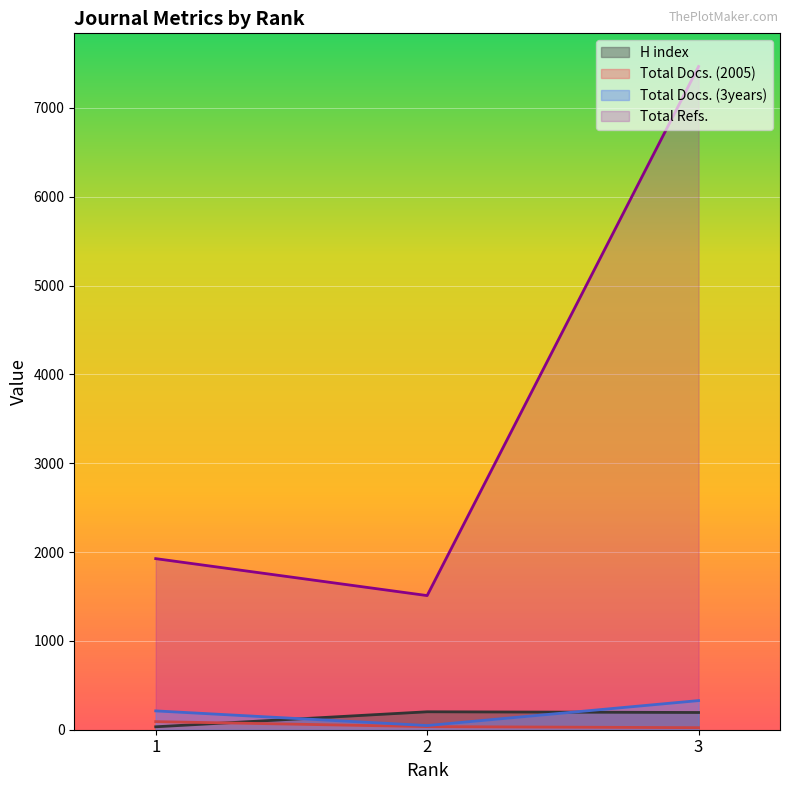

Reading right to left, transcribe all the data shown in this chart.

H index: 3=194	2=202	1=33
Total Docs. (2005): 3=23	2=35	1=91
Total Docs. (3years): 3=328	2=47	1=212
Total Refs.: 3=7466	2=1510	1=1926